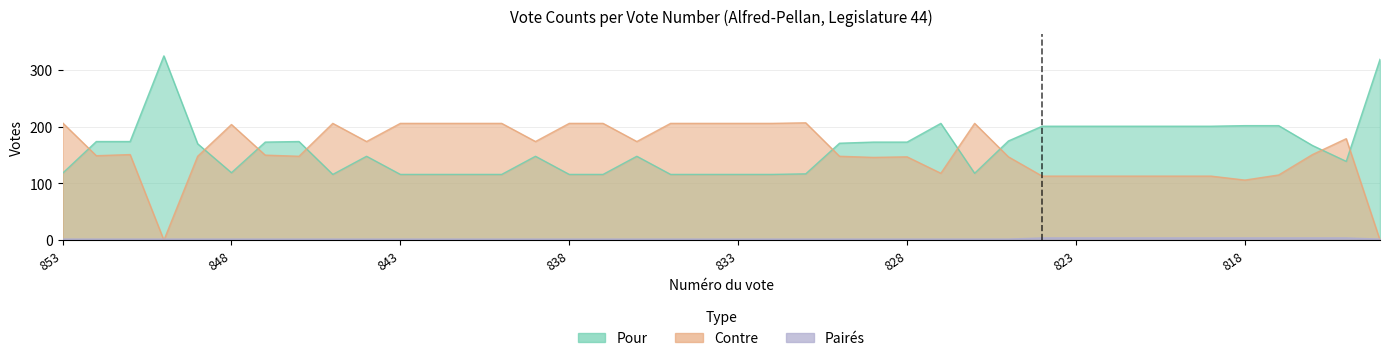

At which label does Pairés reach its minimum?

853